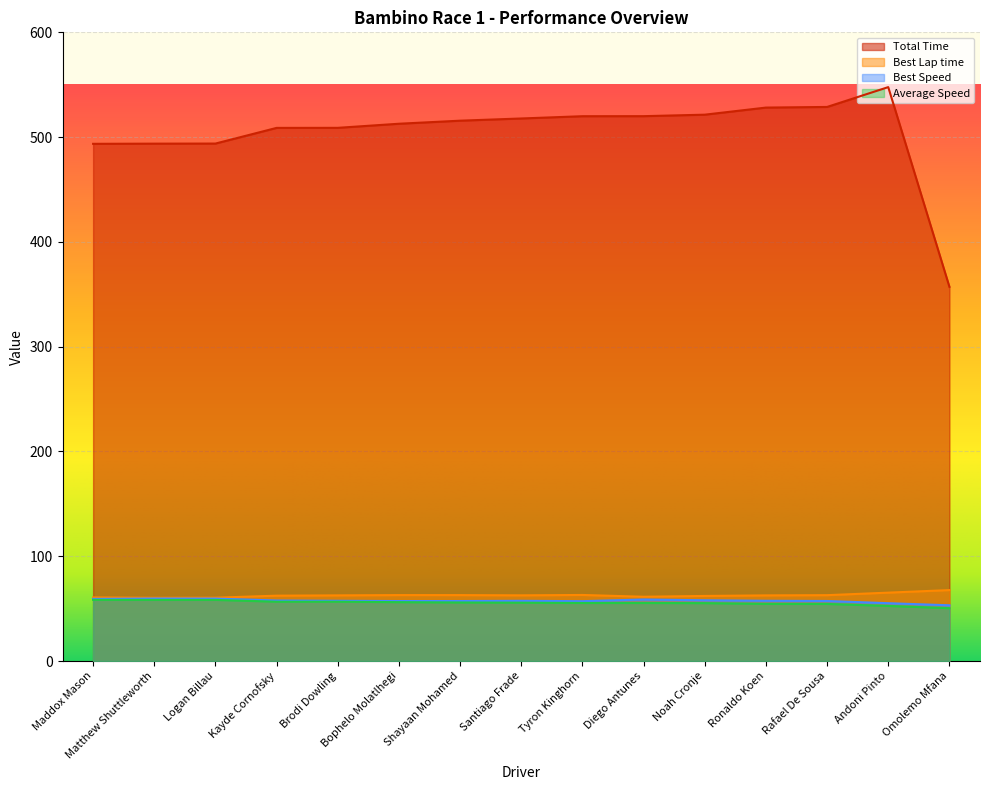

How many data points in Average Speed are above 55?

11